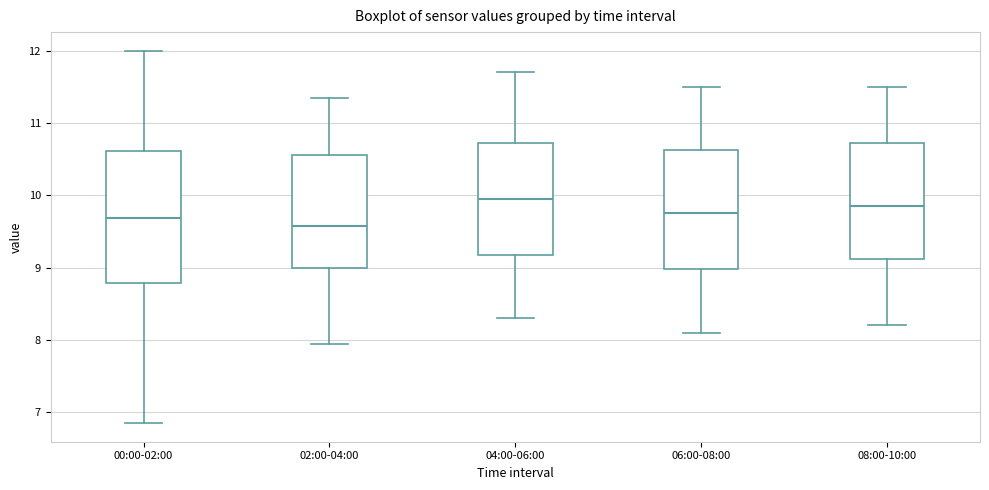

Which box's median line is the lowest?

02:00-04:00